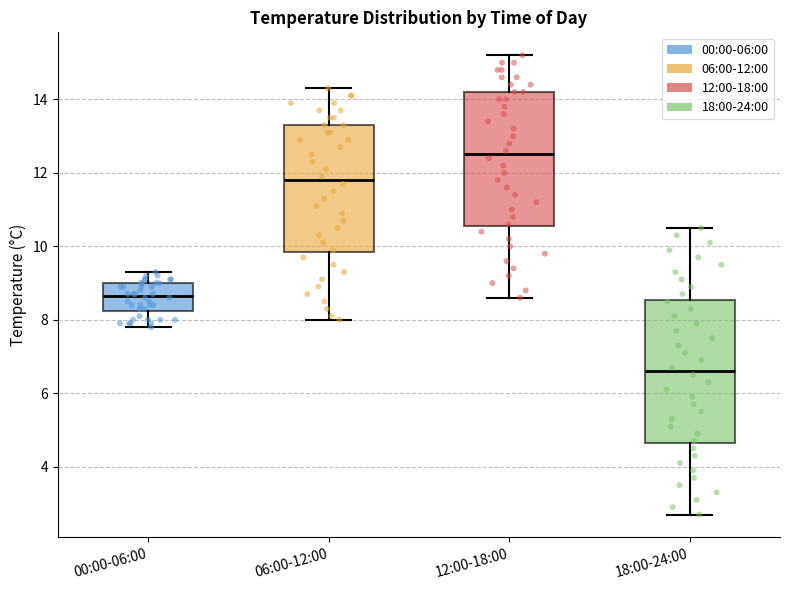

Reading left to right, transcribe this box plot: for each box, give where its median line is, the range the box spans, and where its two whiskers end, as read against the y-axis. The values are not printed on the chart, so give them approximately, as read against the axis.

00:00-06:00: median 8.6, box 8.2 to 9.0, whiskers 7.8 to 9.4
06:00-12:00: median 11.8, box 9.8 to 13.4, whiskers 8.0 to 14.4
12:00-18:00: median 12.6, box 10.6 to 14.2, whiskers 8.6 to 15.2
18:00-24:00: median 6.6, box 4.6 to 8.6, whiskers 2.8 to 10.6